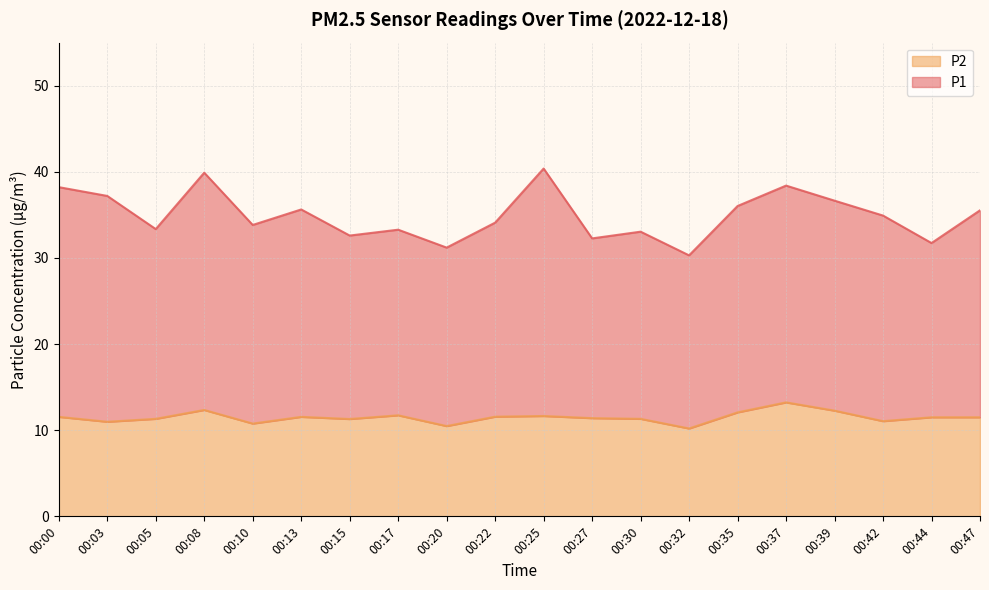

Reading left to right, extract all data points from this chart.

P1: 00:00=38.2	00:03=37.2	00:05=33.4	00:08=39.9	00:10=33.8	00:13=35.6	00:15=32.6	00:17=33.3	00:20=31.2	00:22=34.1	00:25=40.4	00:27=32.3	00:30=33.0	00:32=30.3	00:35=36.0	00:37=38.4	00:39=36.6	00:42=34.9	00:44=31.7	00:47=35.5
P2: 00:00=11.6	00:03=11.0	00:05=11.3	00:08=12.3	00:10=10.8	00:13=11.6	00:15=11.3	00:17=11.7	00:20=10.5	00:22=11.6	00:25=11.7	00:27=11.4	00:30=11.3	00:32=10.2	00:35=12.1	00:37=13.2	00:39=12.3	00:42=11.1	00:44=11.5	00:47=11.5